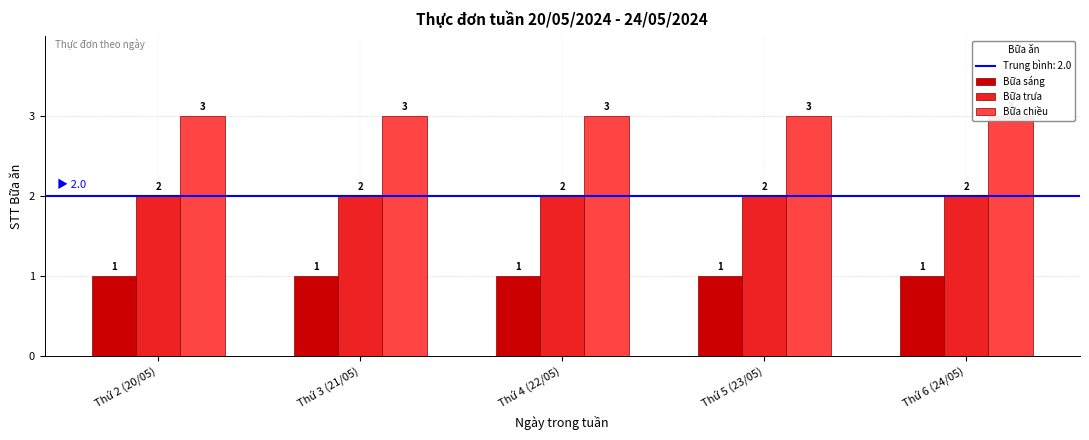

Between Thứ 5 (23/05) and Thứ 4 (22/05), which is larger?

Thứ 5 (23/05)